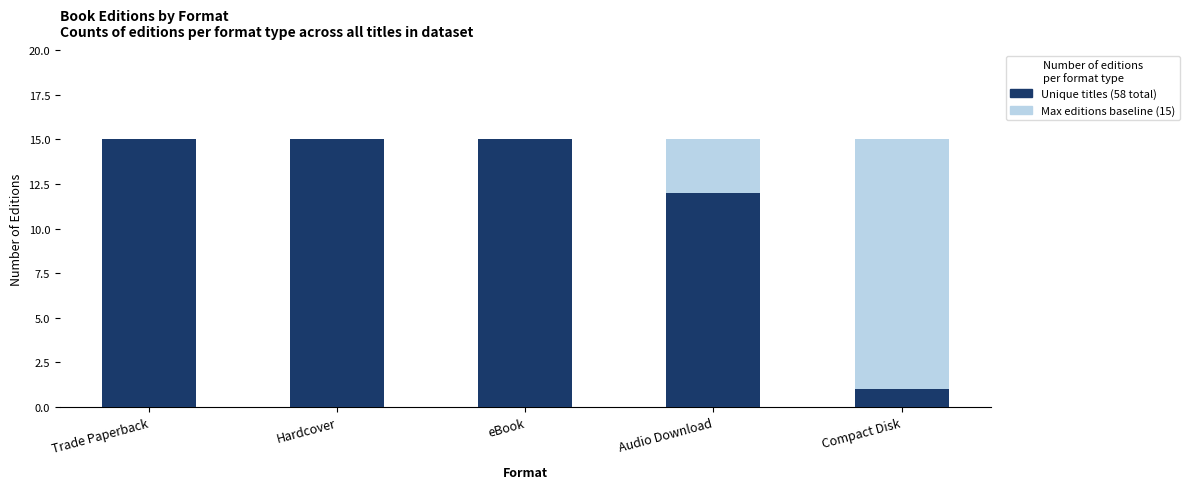

Reading left to right, extract all data points from this chart.

Total editions available: Trade Paperback=15	Hardcover=15	eBook=15	Audio Download=15	Compact Disk=15
Unique titles per format: Trade Paperback=15	Hardcover=15	eBook=15	Audio Download=12	Compact Disk=1